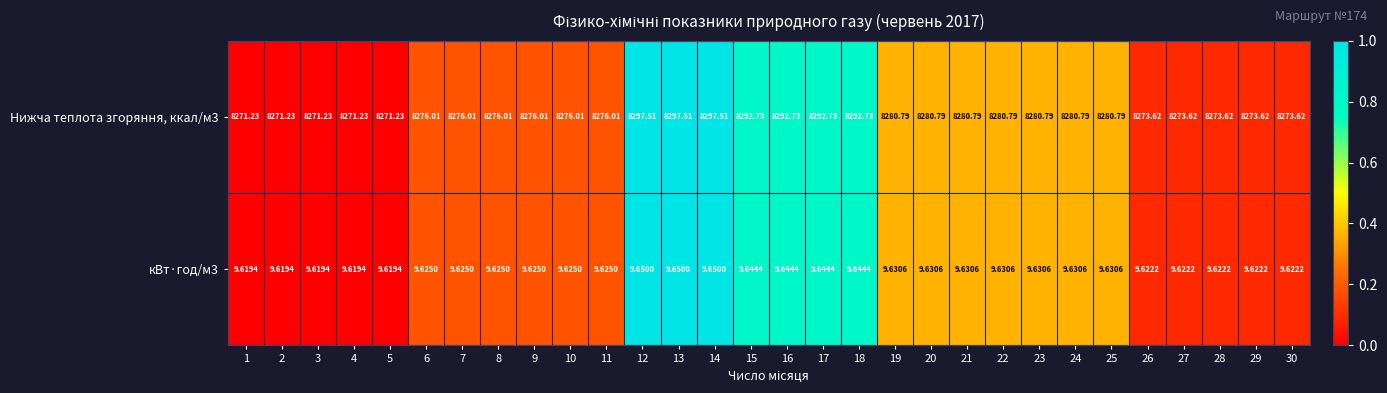

Is the value of Нижча теплота згоряння, ккал/м3 at 27 greater than the value of кВт·год/м3 at 30?

Yes